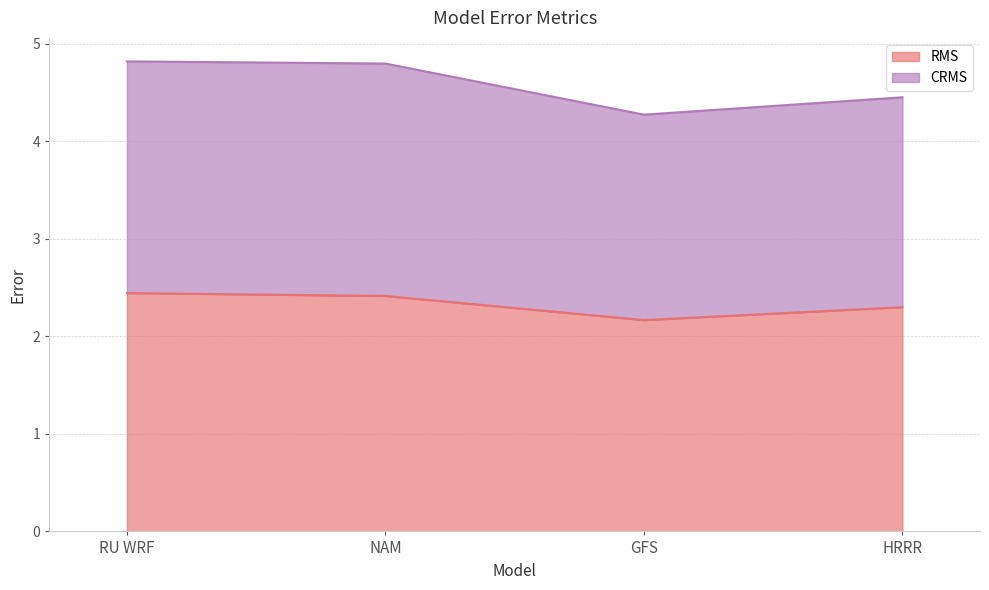

True or false: CRMS has a value of 3.0 at GFS.

False